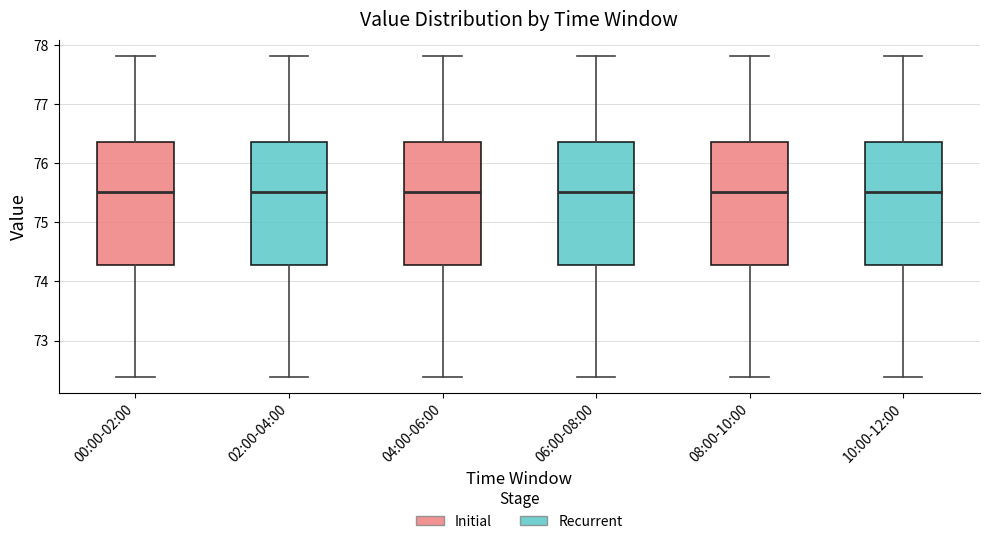

Where is the lower edge of the box for 04:00-06:00 on the y-axis? The values are not printed on the chart, so give them approximately, as read against the axis.

74.3